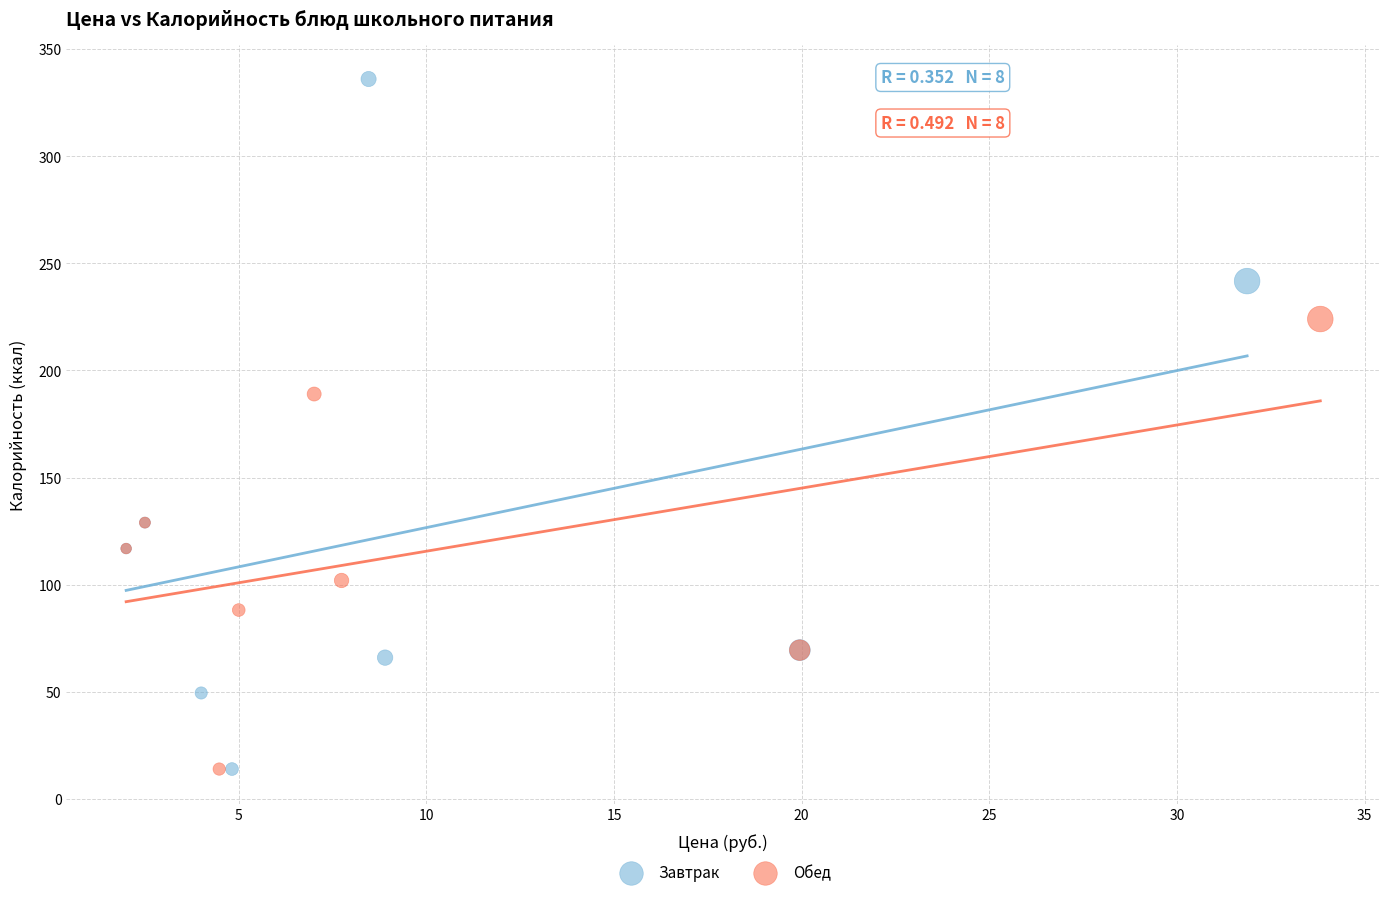

Which series has the widest spread of Y values?

Завтрак